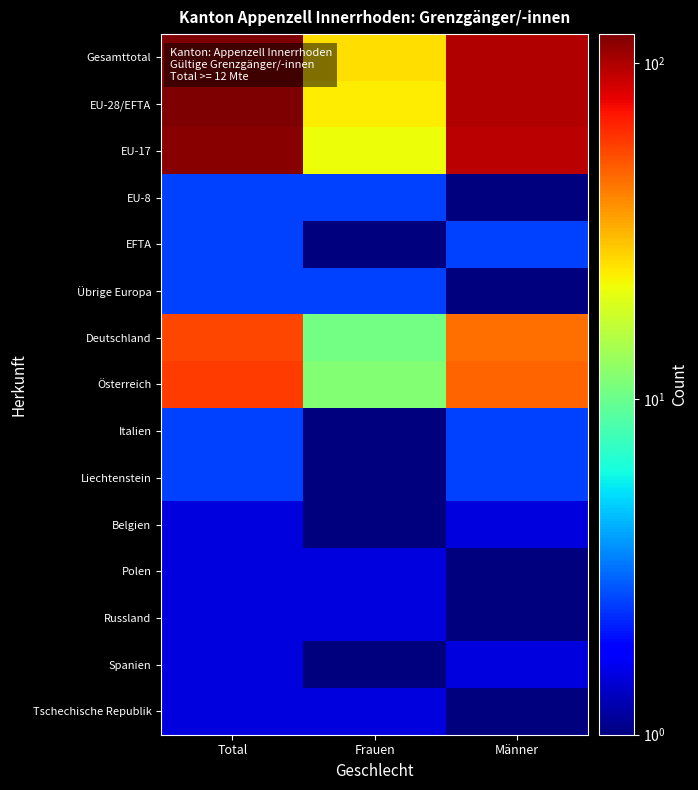

At which category does the chart reach its peak across all series?

Total